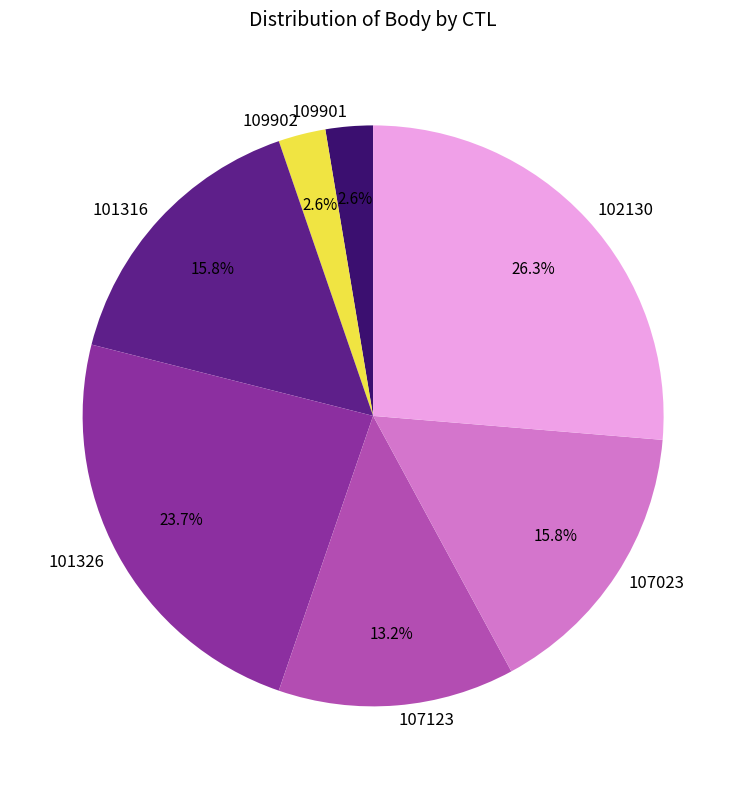

To the nearest percent, what portion does 102130 represent?

26%